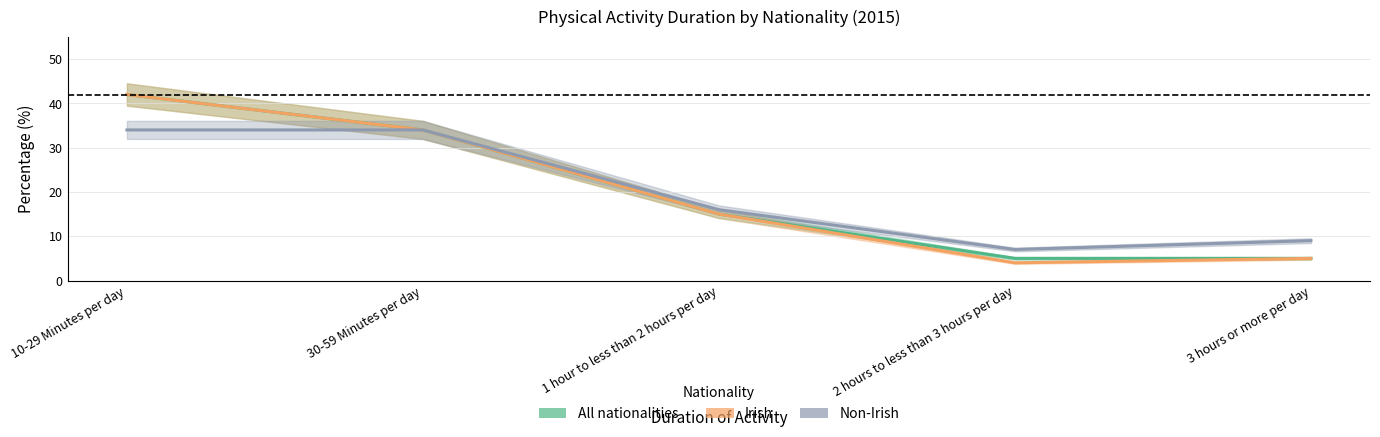

What is the difference between the maximum and minimum values in the Non-Irish series?

27